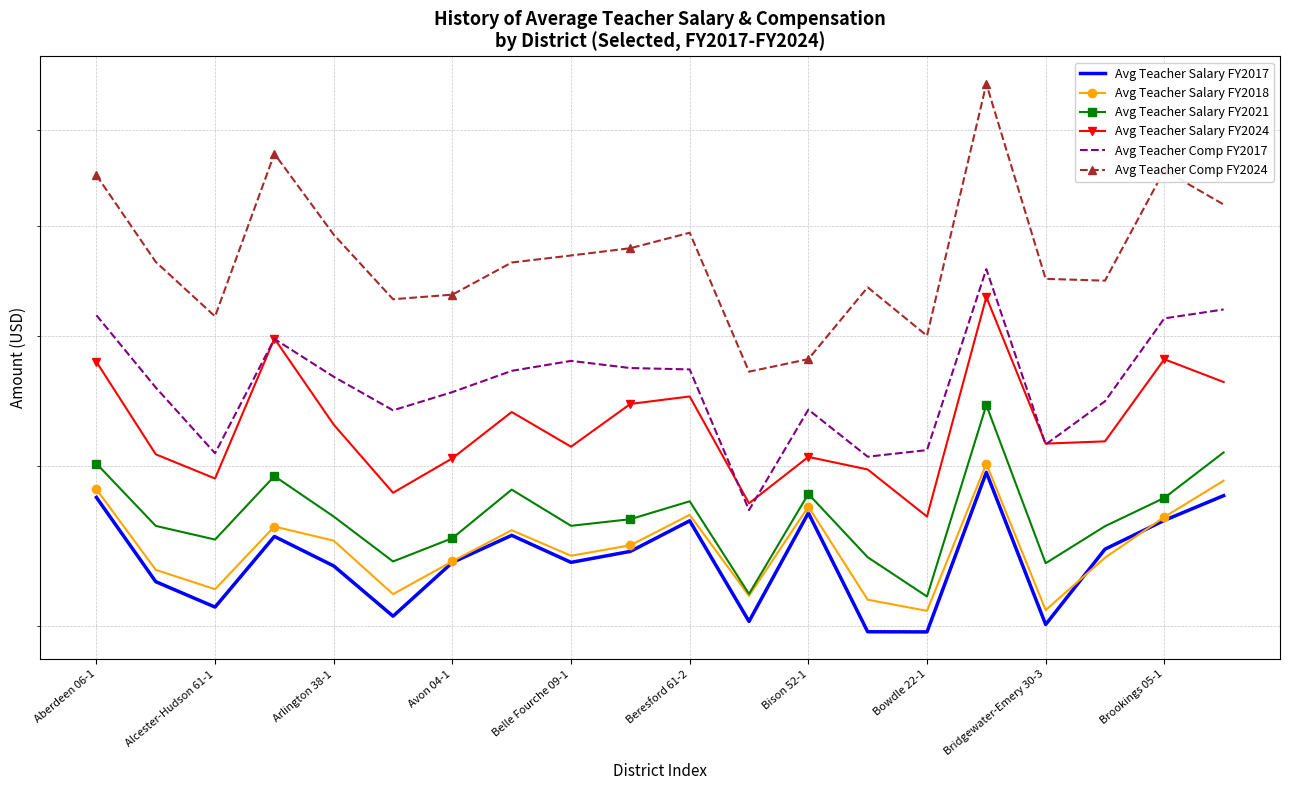

What is the value of the Avg Teacher Salary FY2021 point at the 19th from the left?

47846